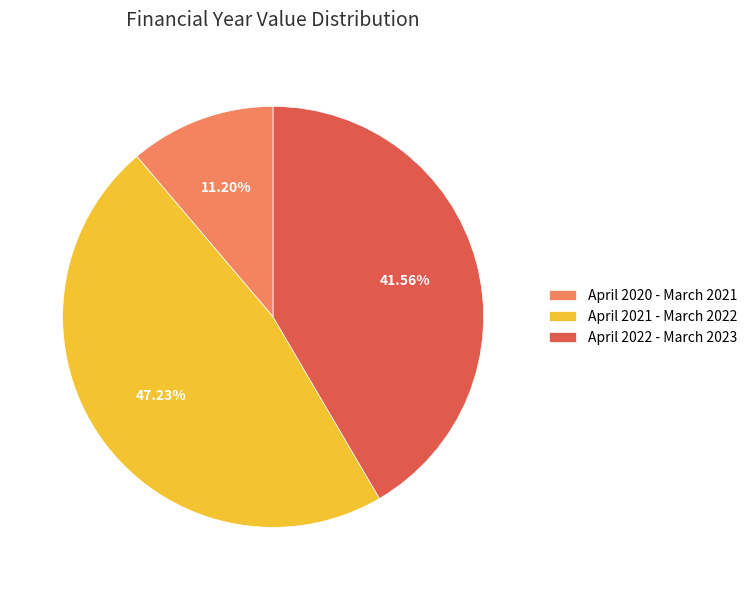

Rank the categories by value from highest to lowest.

April 2021 - March 2022, April 2022 - March 2023, April 2020 - March 2021